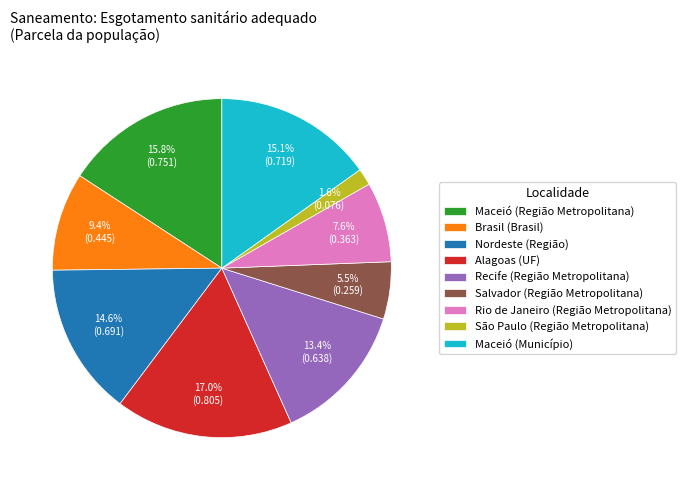

To the nearest percent, what is the difference between the Recife (Região Metropolitana) and Brasil (Brasil) slice percentages?

4%